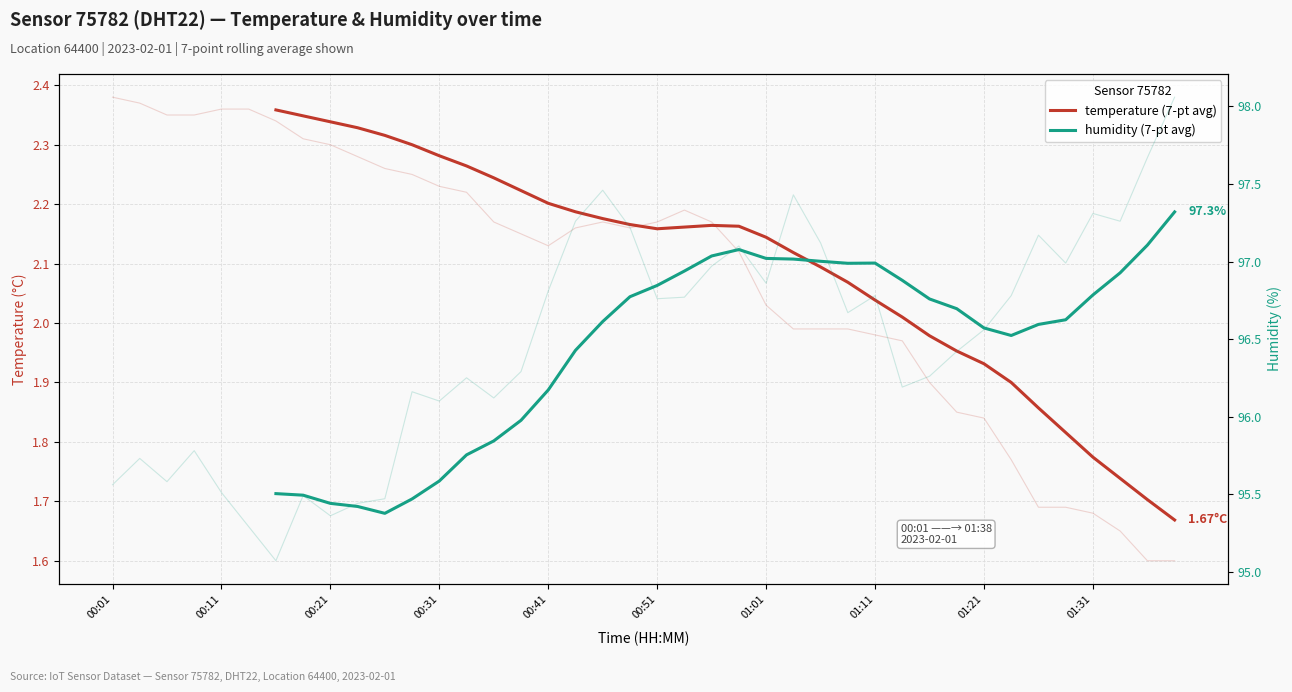

How many lines are shown in the chart?

2